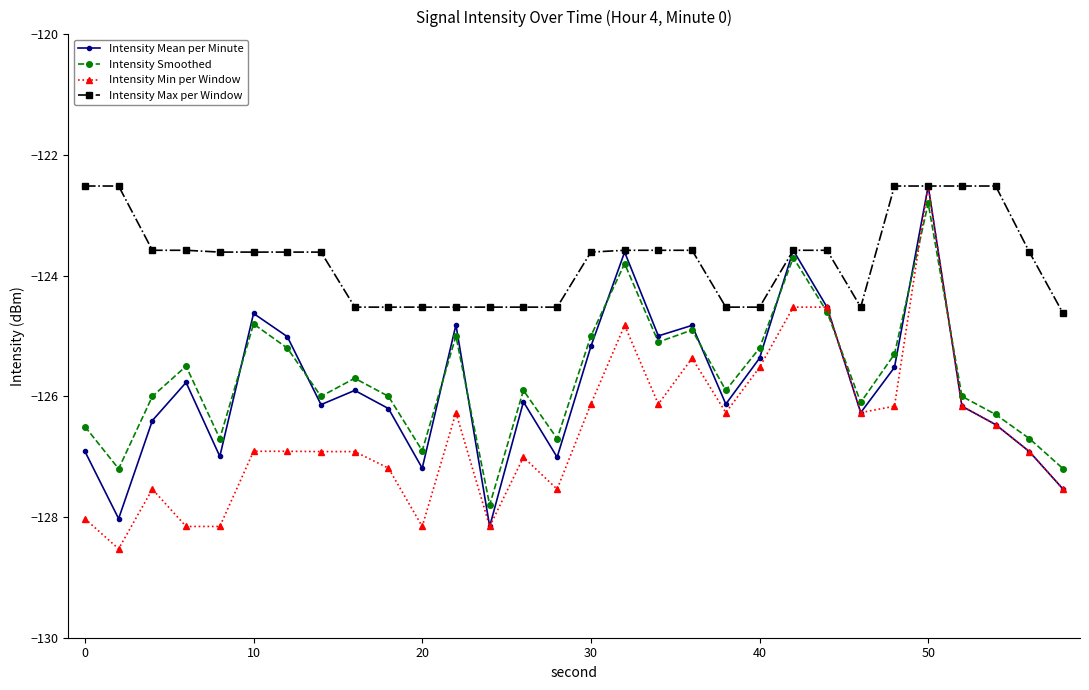

How many data points does each series have?

30